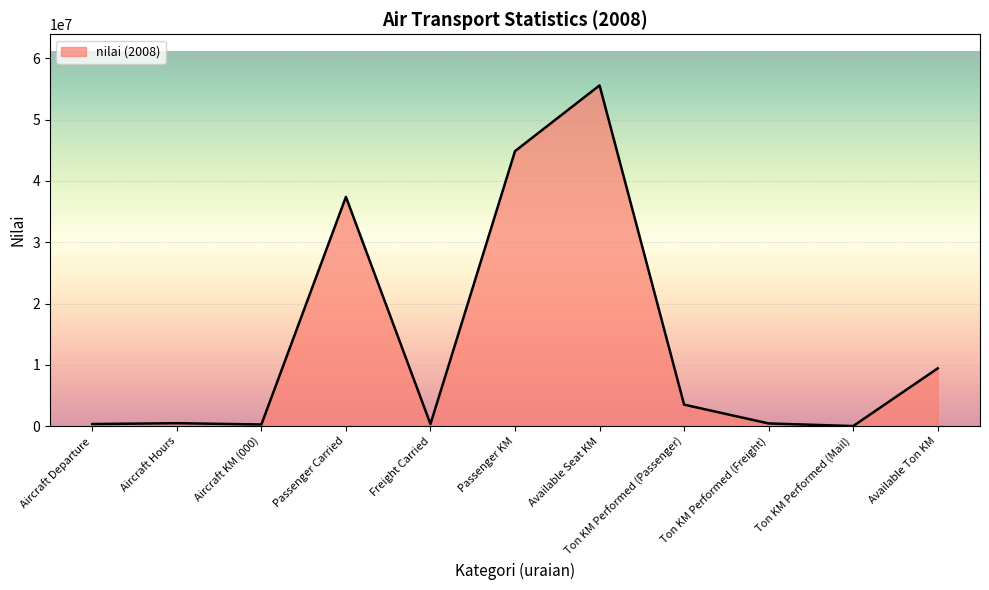

Is it true that the value at Passenger Carried is 37405437?

True